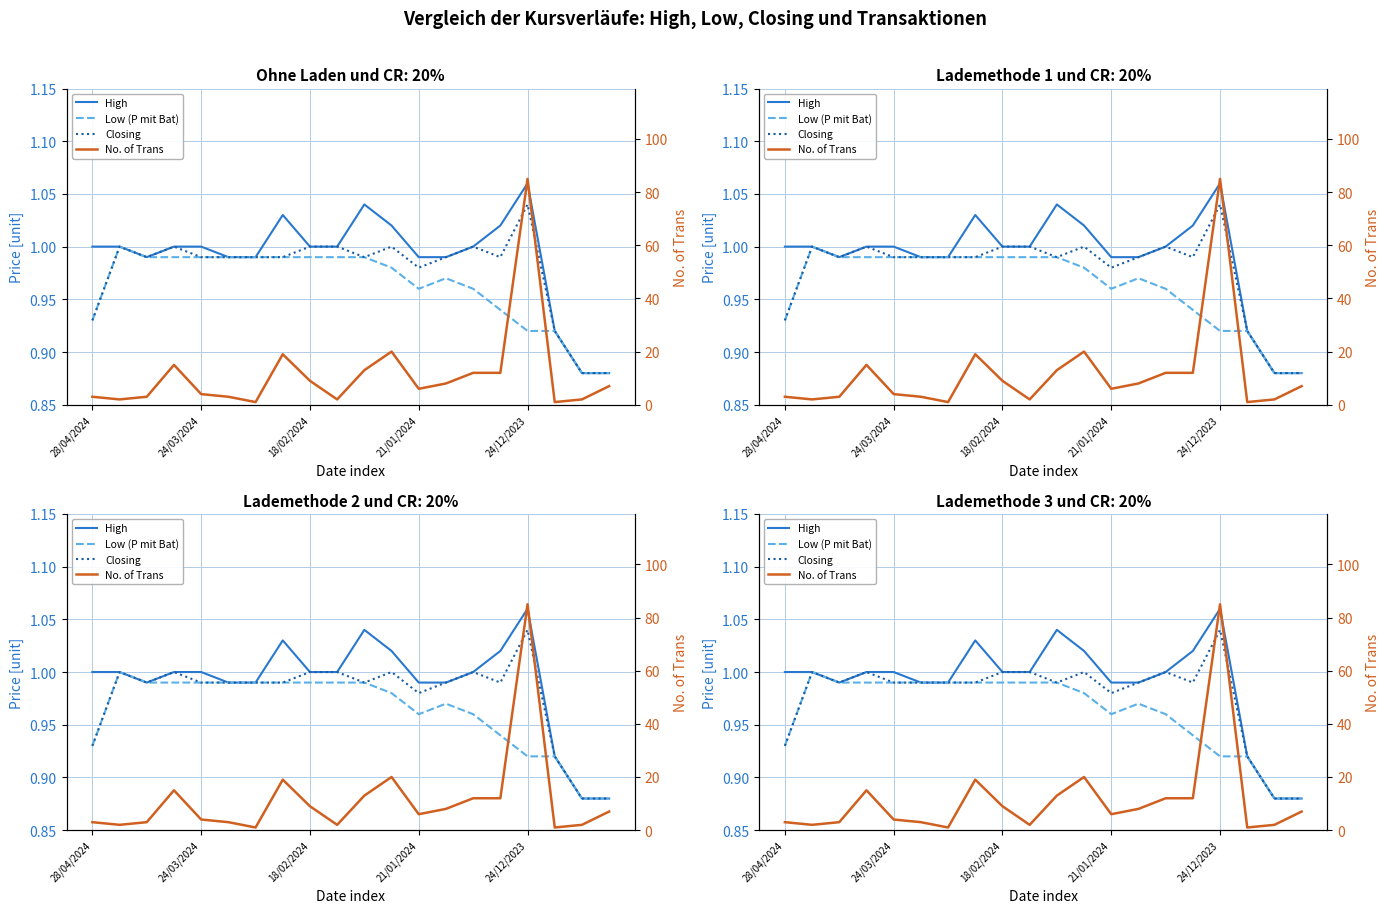

What is the sum of the No. of Trans values at 7 and 24/03/2024?

21.0